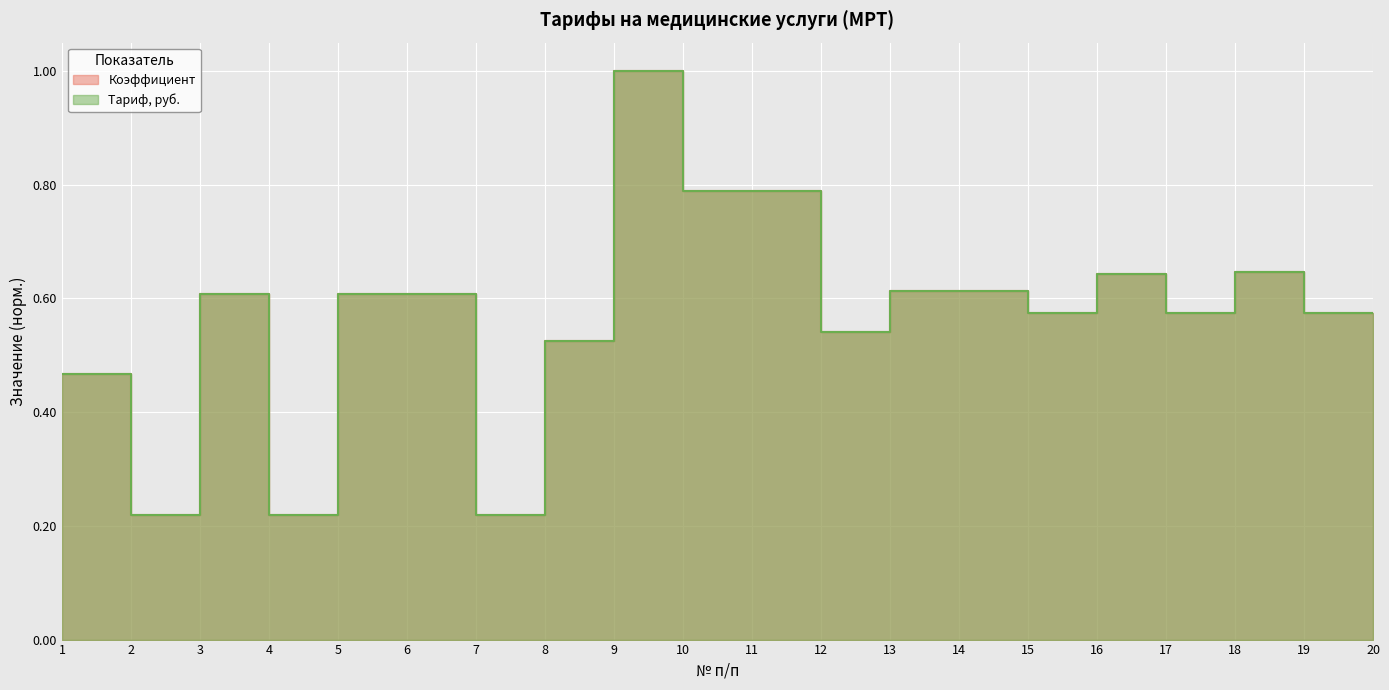

How many lines are shown in the chart?

2